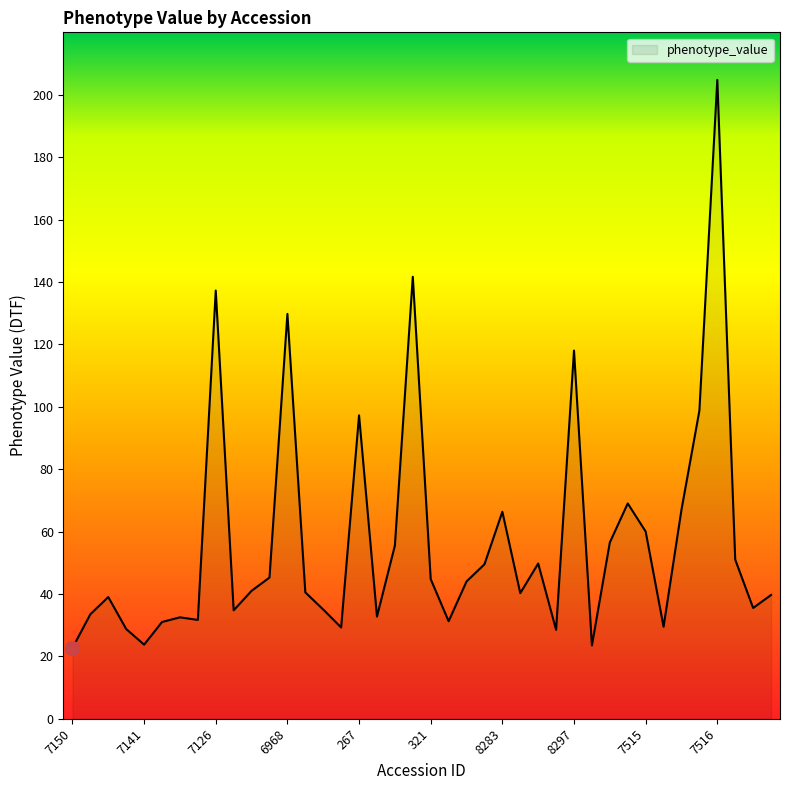

What is the smallest value displayed?

22.7